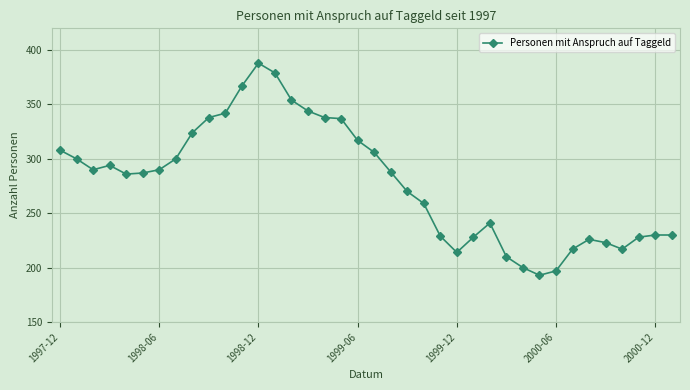

Count the number of data series in this chart.

1